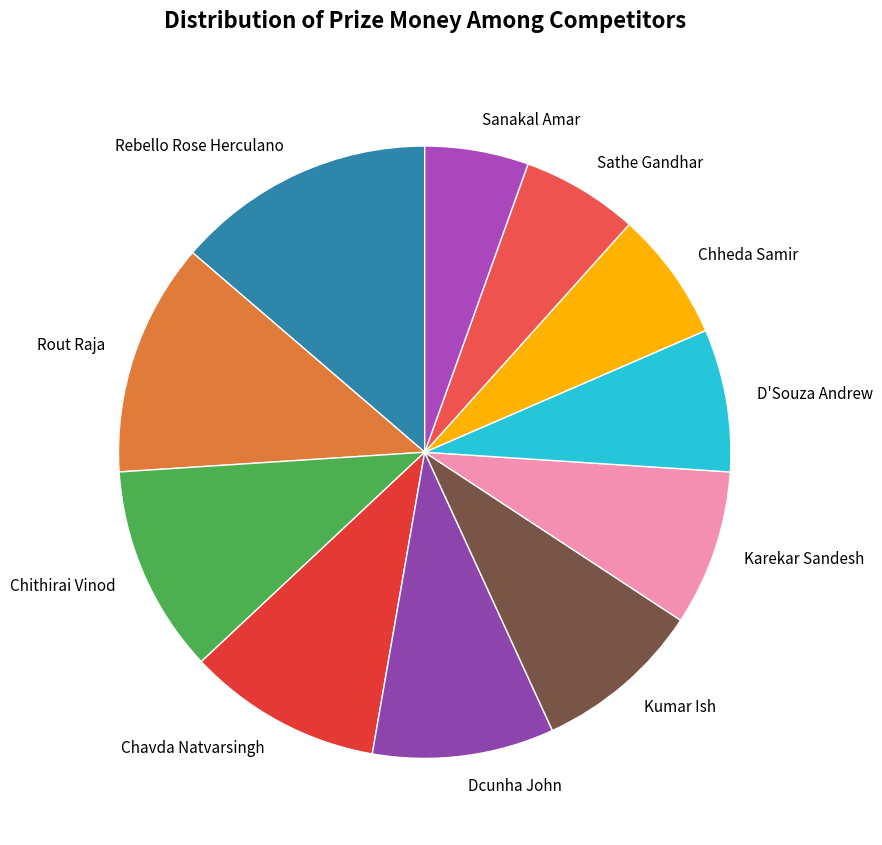

True or false: Chheda Samir accounts for 1% of the total.

False